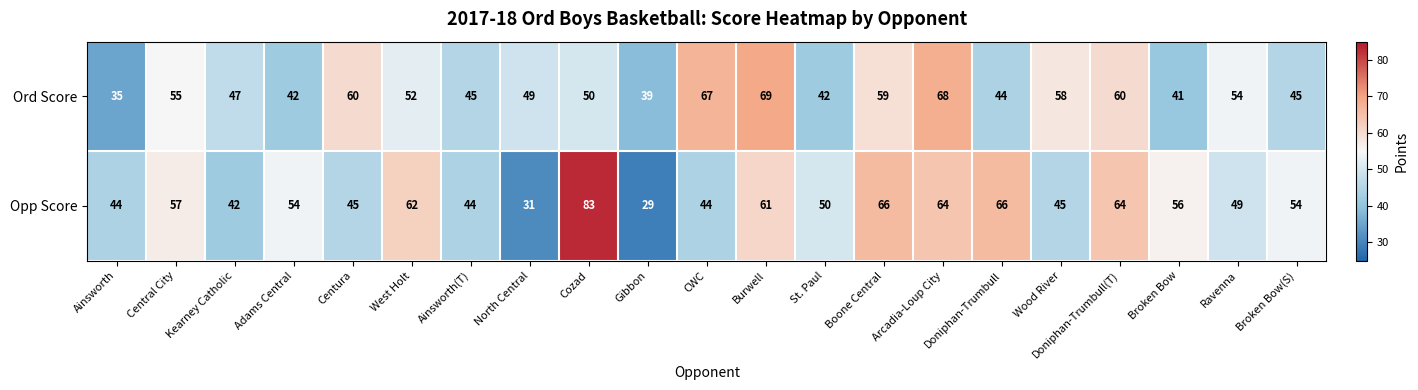

Where is Ord Score nearest to the value 52?

West Holt